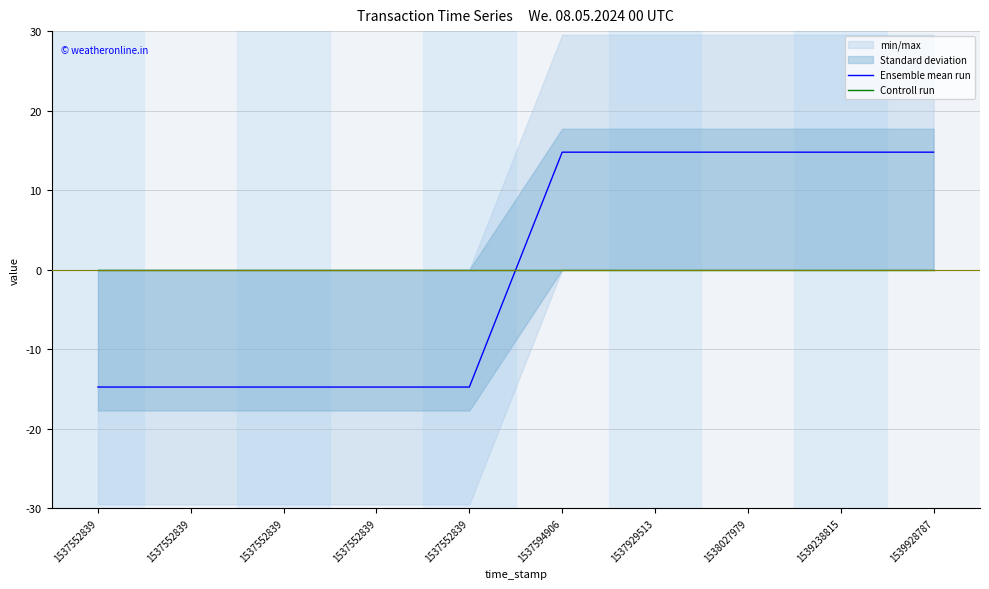

What is the total value across all series at 1537552839?

-14.8